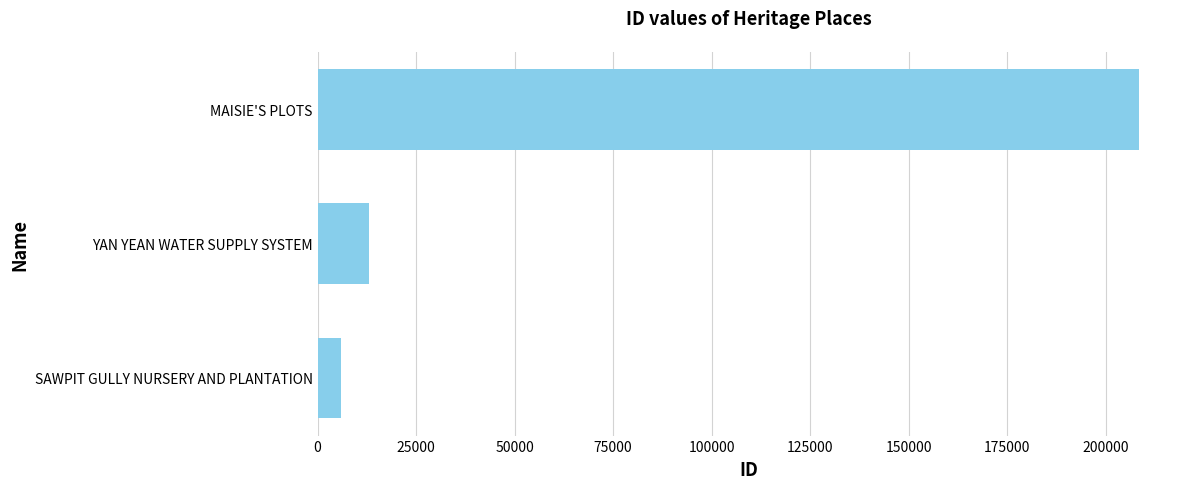

What is the maximum value shown in the chart?

208374